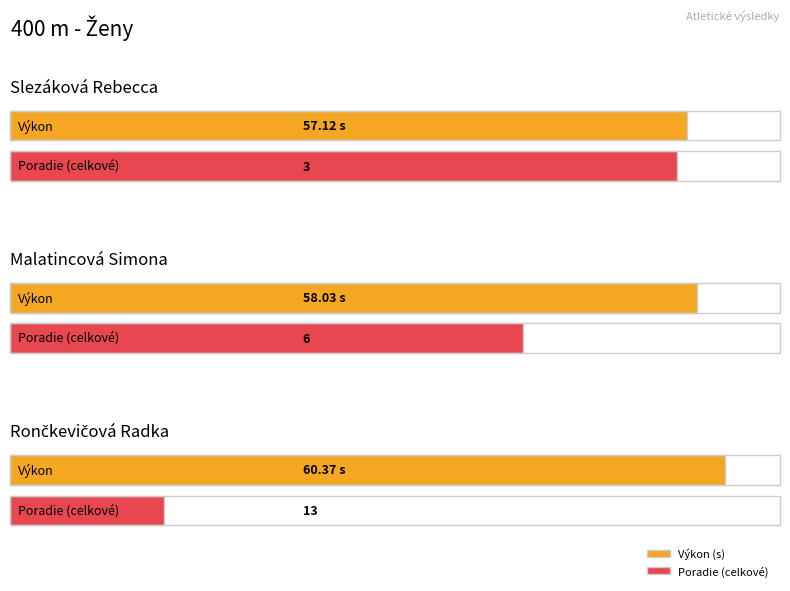

What is the change in value from Slezáková Rebecca to Malatincová Simona?

+0.9